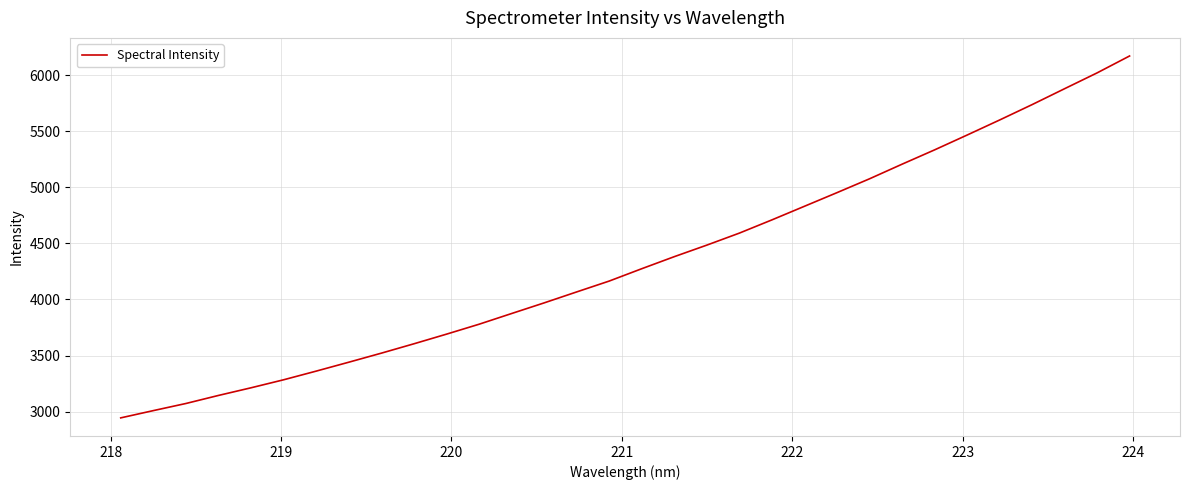

What is the sum of all values?

138851.4